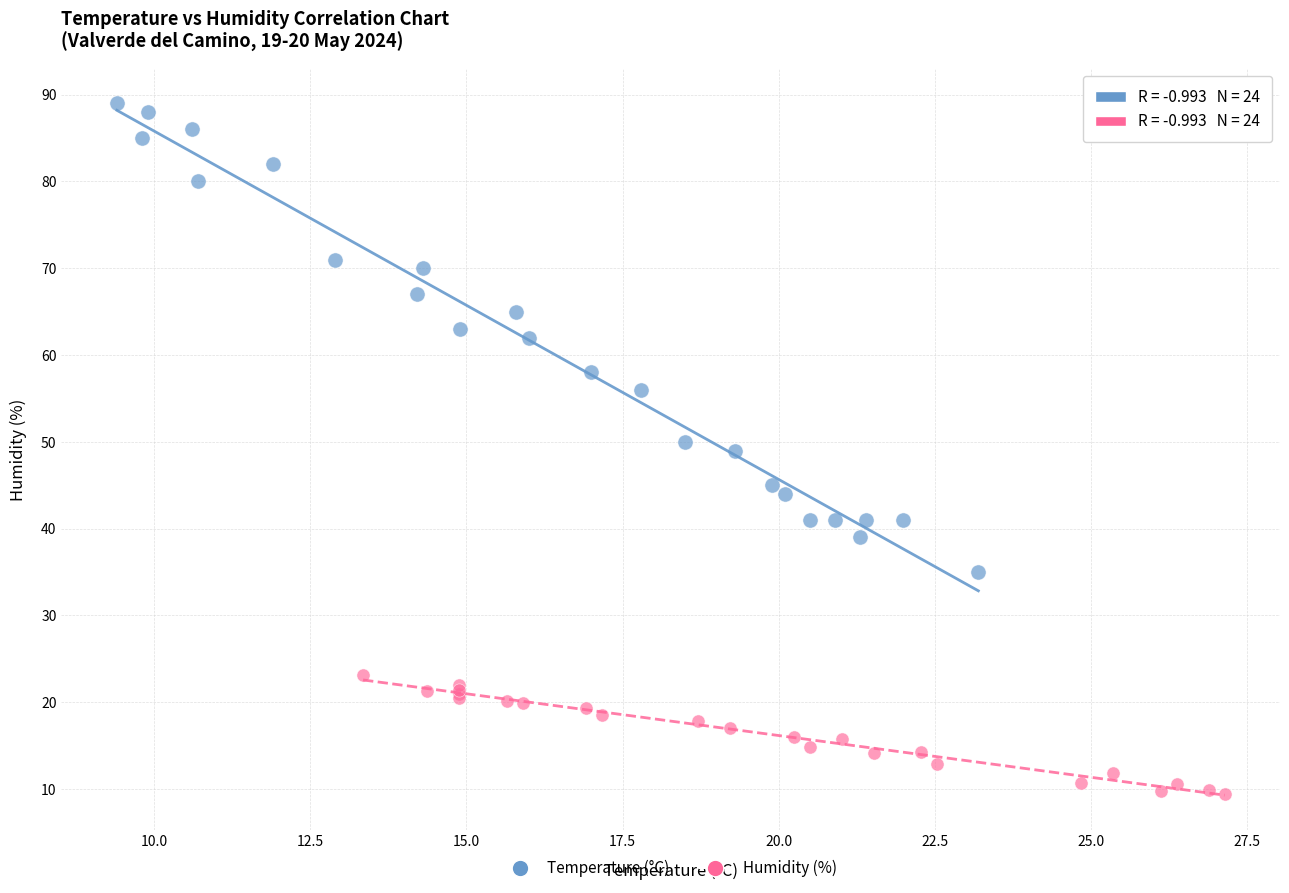

Which series contains the highest Y value?

Temperature (°C)